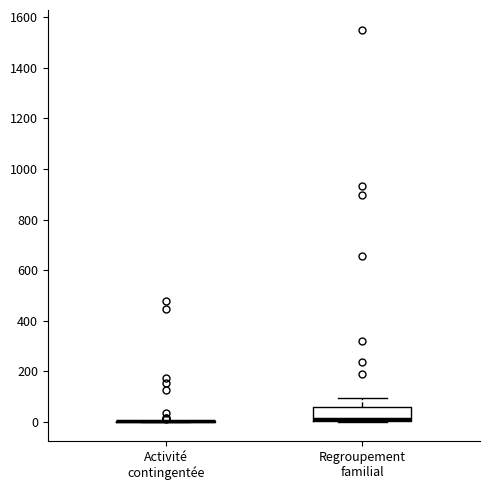

Reading left to right, transcribe this box plot: for each box, give where its median line is, the range the box spans, and where its two whiskers end, as read against the y-axis. The values are not printed on the chart, so give them approximately, as read against the axis.

Activité contingentée: box collapsed to a line at 0, whiskers 0 to 0
Regroupement familial: median 0 (just above the box's lower edge), box 0 to 60, whiskers 0 to 100